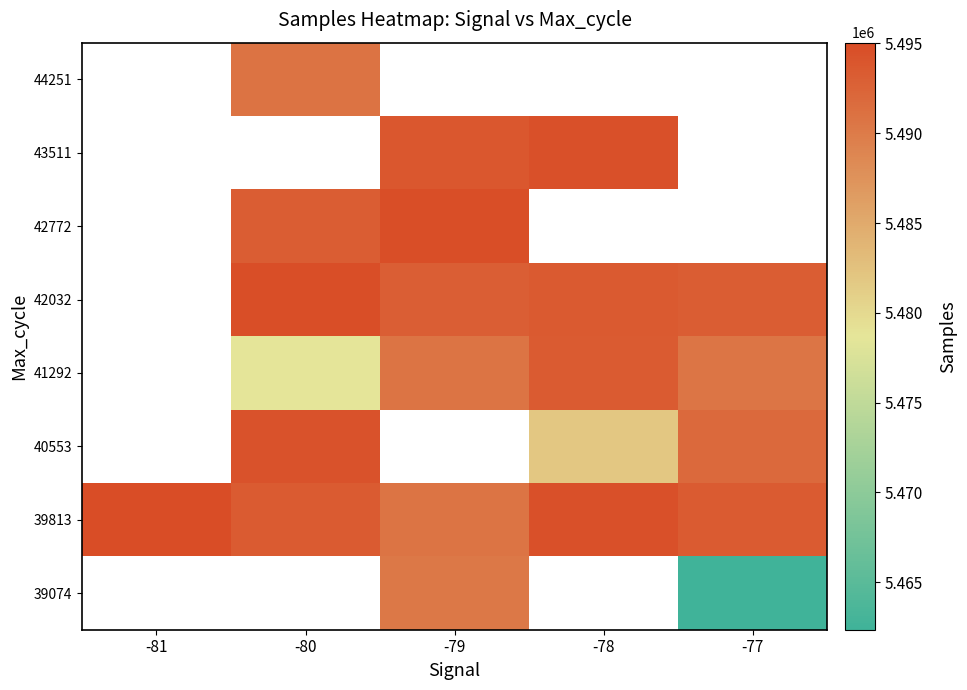

How many data points does each series have?

5